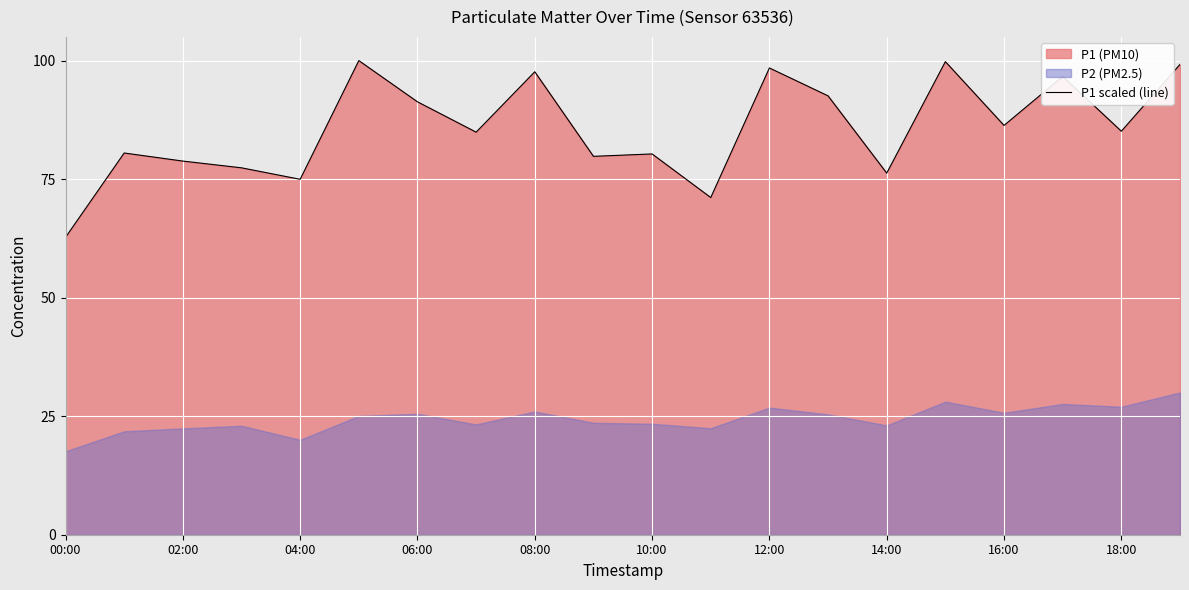

At which label does P1 scaled (line) reach its minimum?

00:00